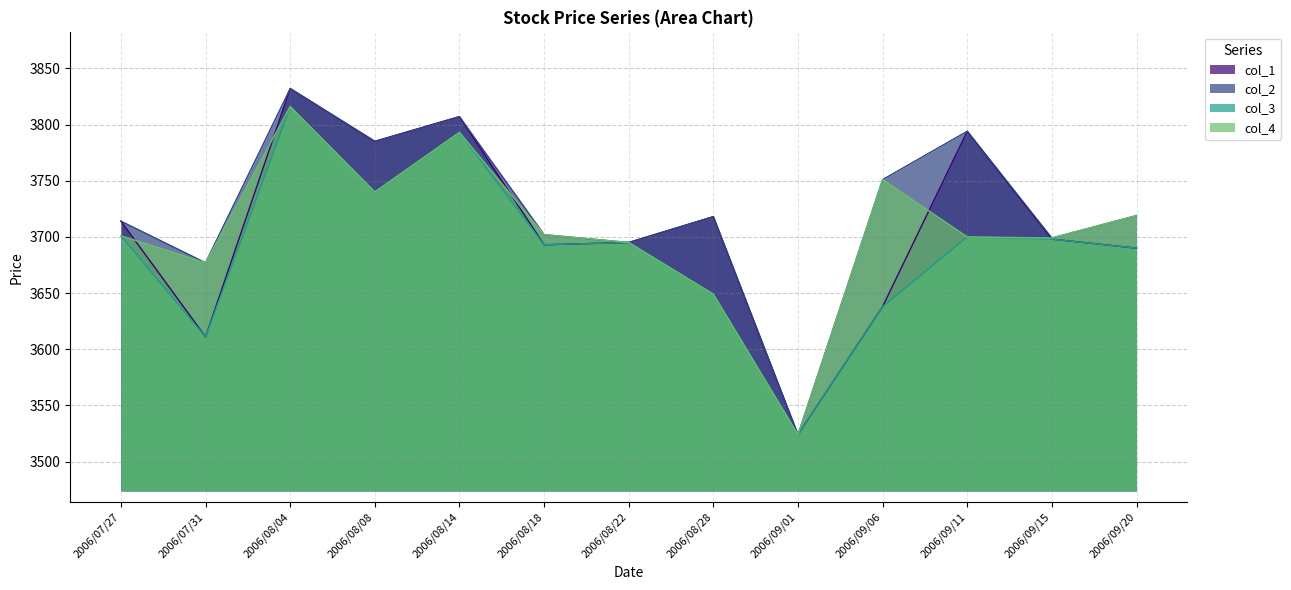

At 2006/08/08, list the series in order from largest to smallest.

col_1, col_2, col_3, col_4